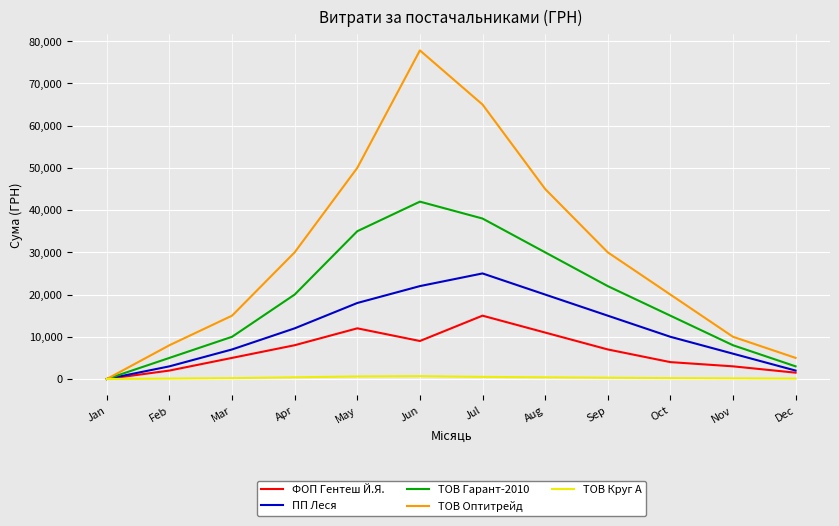

What is the average value of the ФОП Гентеш Й.Я. series?

6458